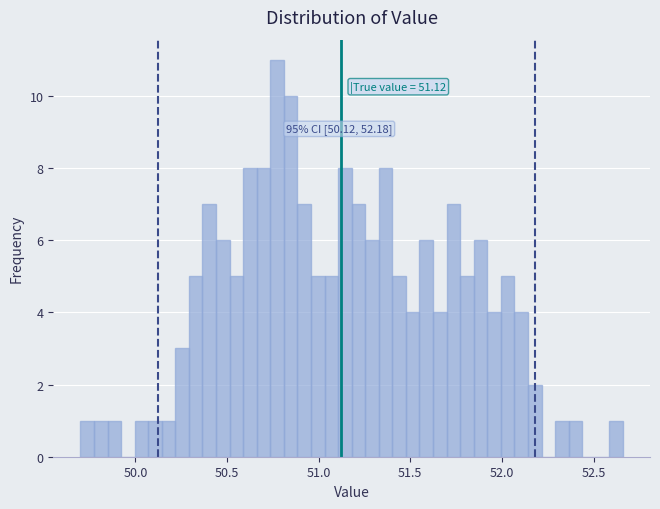

Read against the x-axis, roughly where is the centre of the tallest bar?

50.75